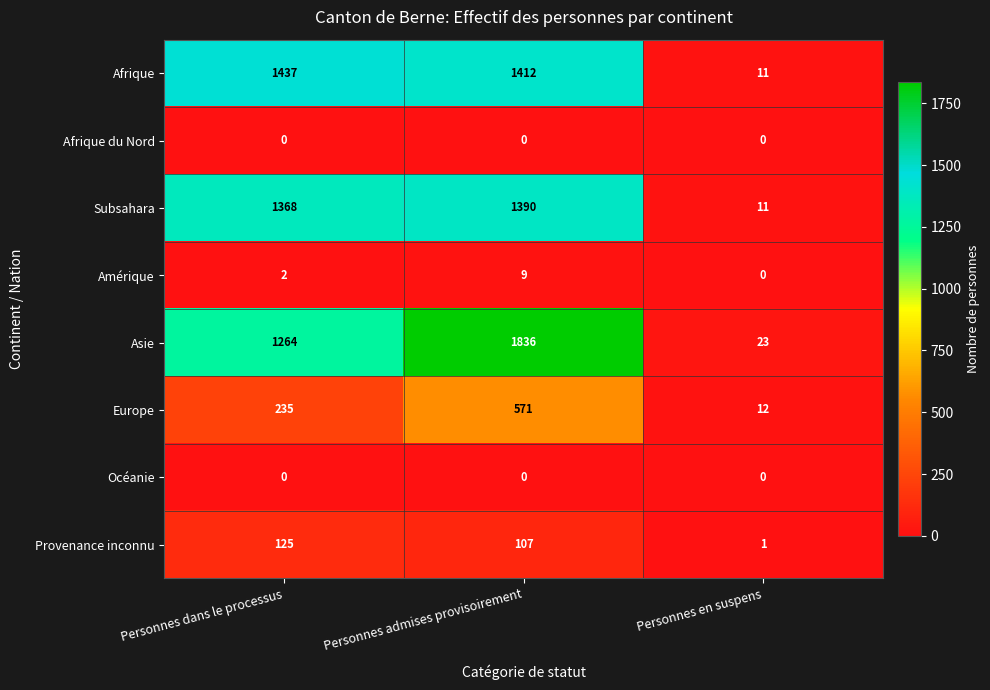

Rank the categories by Asie value from highest to lowest.

Personnes admises provisoirement, Personnes dans le processus, Personnes en suspens